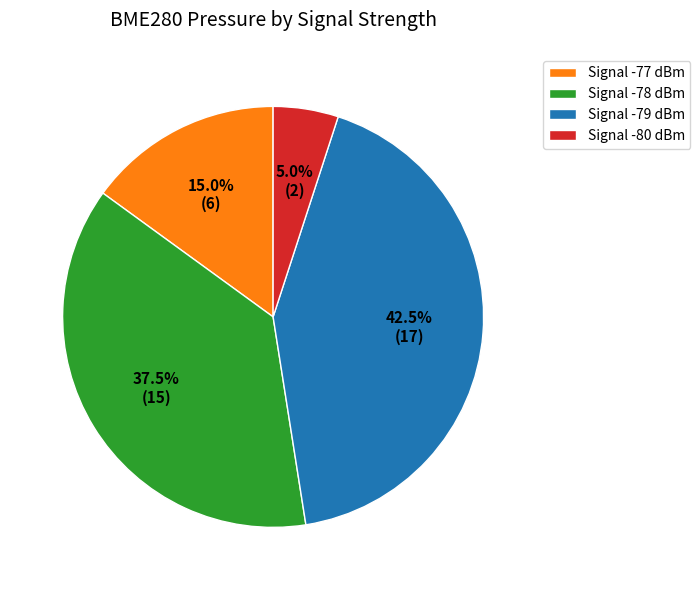

What is the smallest slice in the pie chart?

Signal -80 dBm